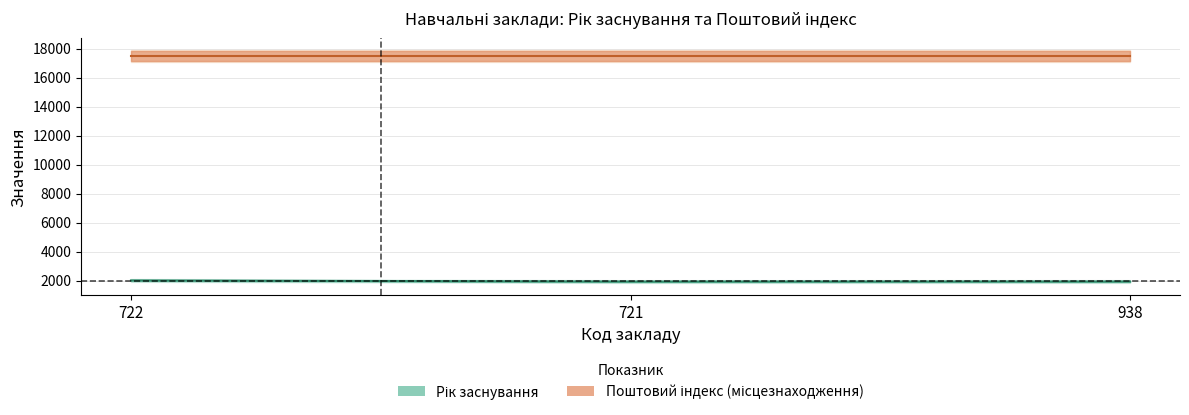

Reading left to right, what are all the values shown in this chart?

722=2006	721=1927	938=1931